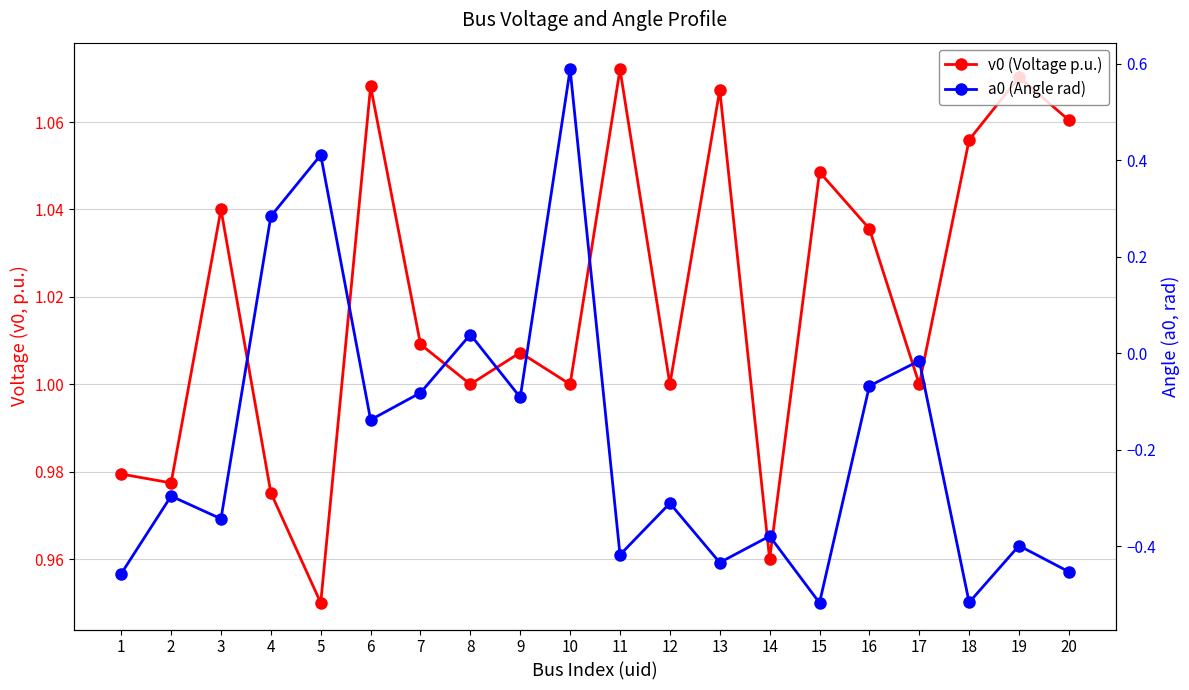

What is the difference between the maximum and second lowest values in the v0 (Voltage p.u.) series?

0.1